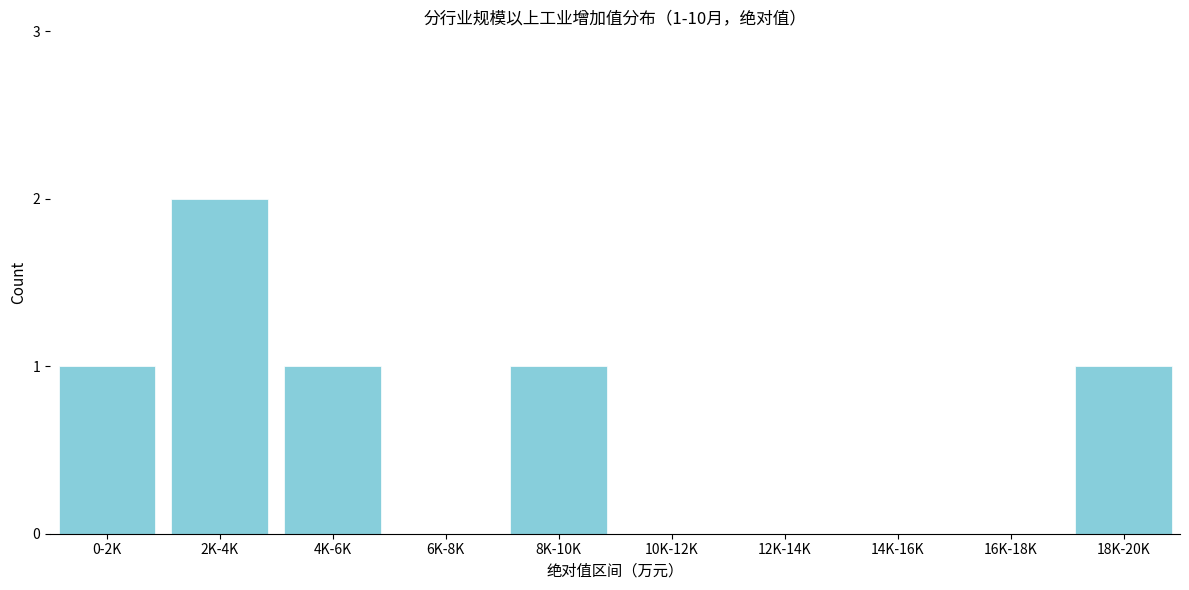

Reading left to right, extract all data points from this chart.

0-2K=1	2K-4K=2	4K-6K=1	6K-8K=0	8K-10K=1	10K-12K=0	12K-14K=0	14K-16K=0	16K-18K=0	18K-20K=1